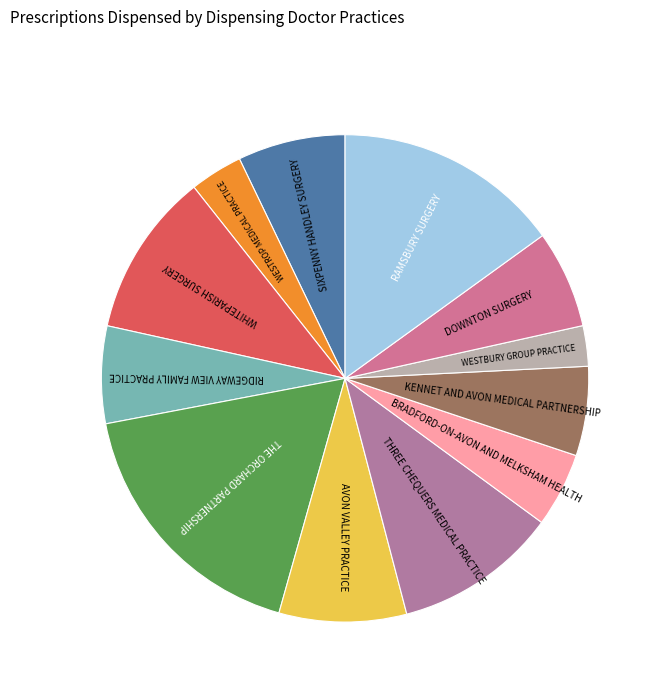

Count the number of slices in the pie.

12